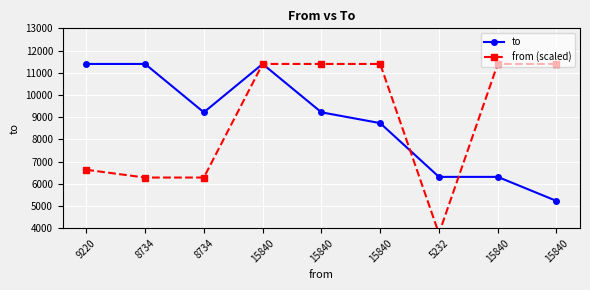

Rank the categories by from (scaled) value from highest to lowest.

15840, 15840, 15840, 15840, 15840, 9220, 8734, 8734, 5232